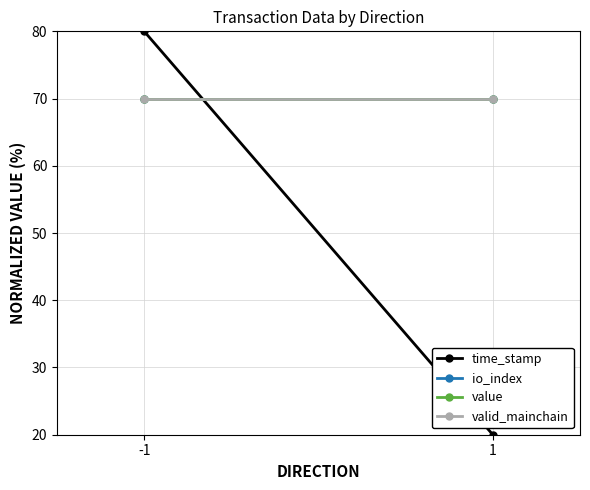

Is this an area chart (filled region under the line)?

No